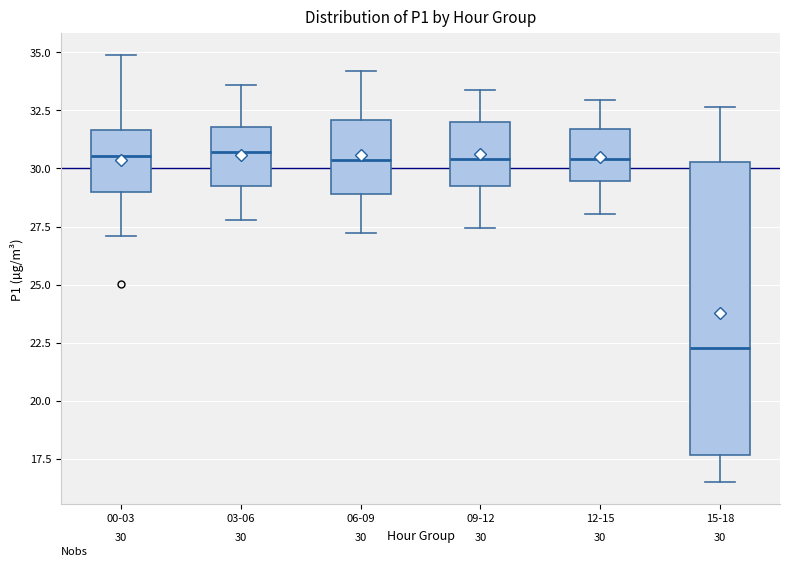

Which box is the tallest, from its lower edge to its upper edge?

15-18